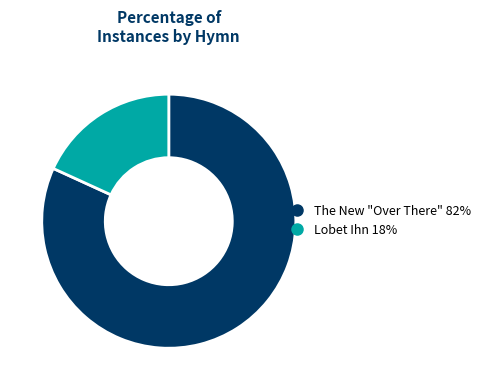

Do Lobet Ihn and The New "Over There" together represent more than half of the pie?

Yes